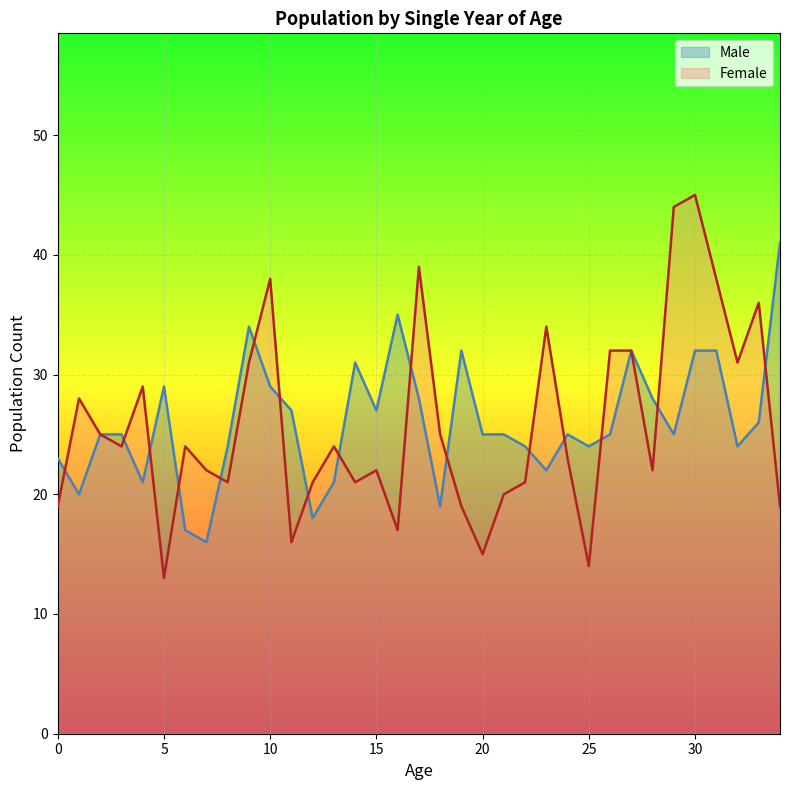

What value does the data have at 24, to the nearest 10?

20